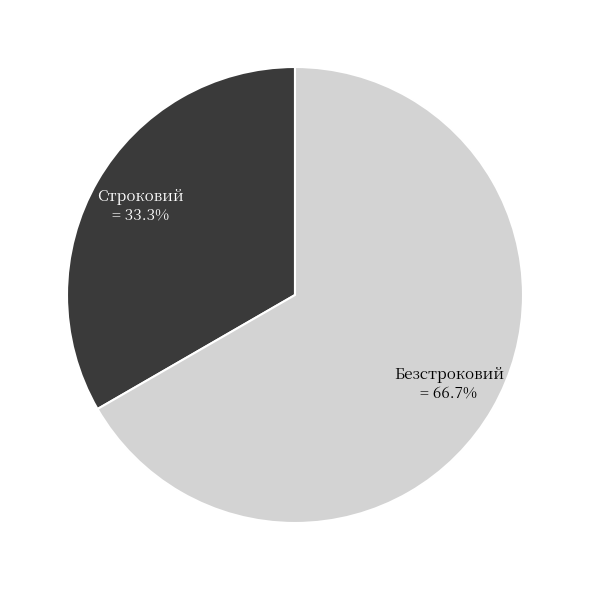

The Безстроковий slice represents 67% of the pie. True or false?

True